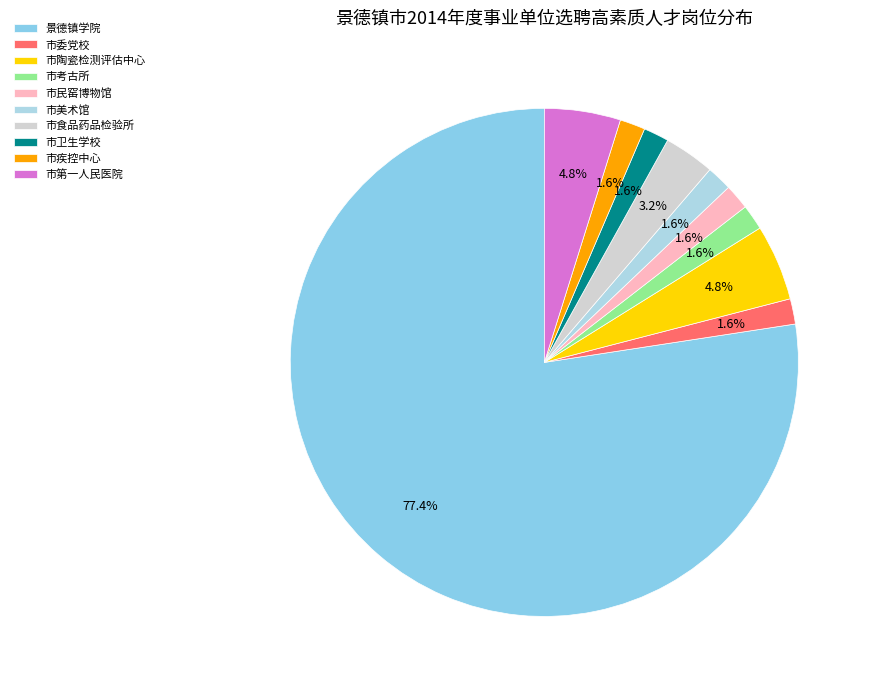

True or false: 市卫生学校 accounts for 14% of the total.

False